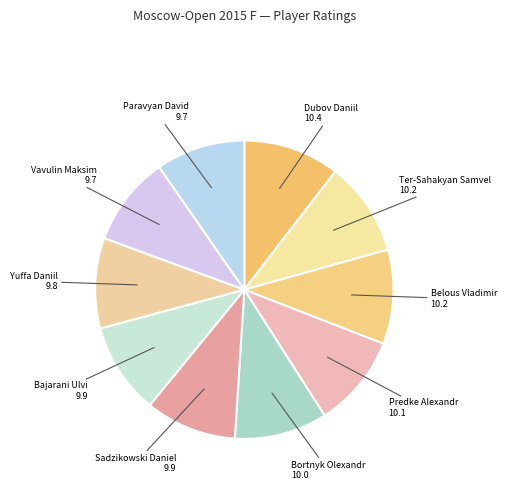

The Predke Alexandr slice represents 10% of the pie. True or false?

True